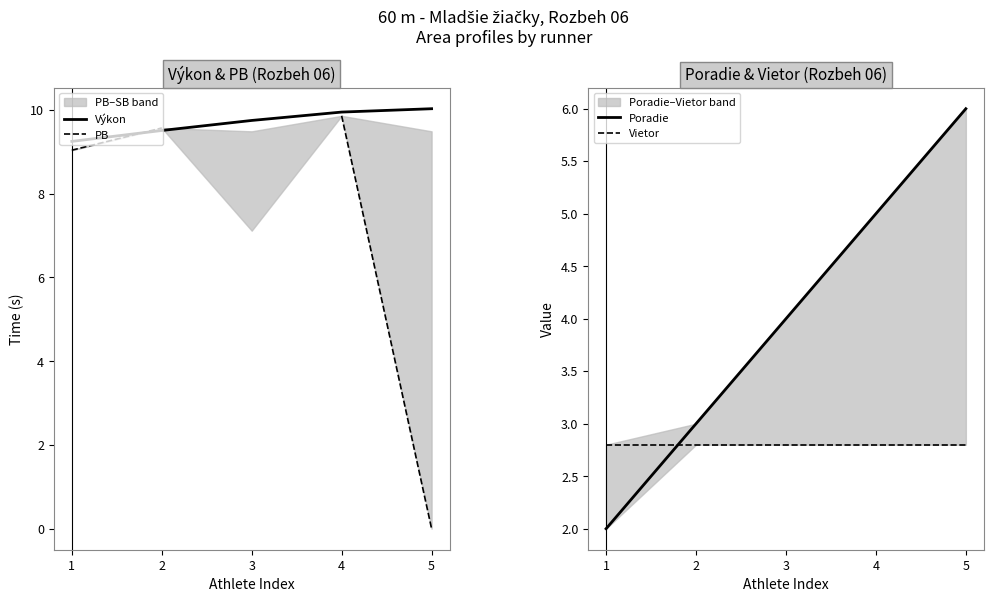

At 5, list the series in order from largest to smallest.

Výkon, Poradie, Vietor, PB